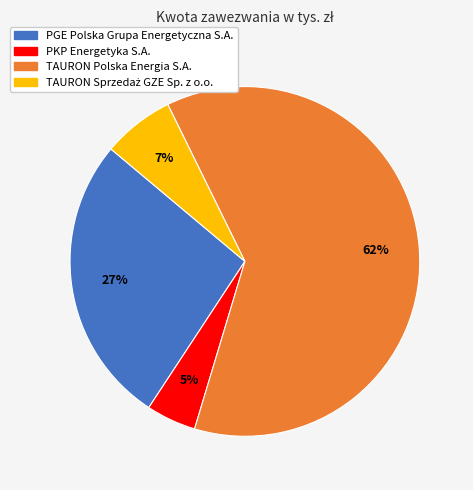

Which has a higher value, TAURON Polska Energia S.A. or PKP Energetyka S.A.?

TAURON Polska Energia S.A.